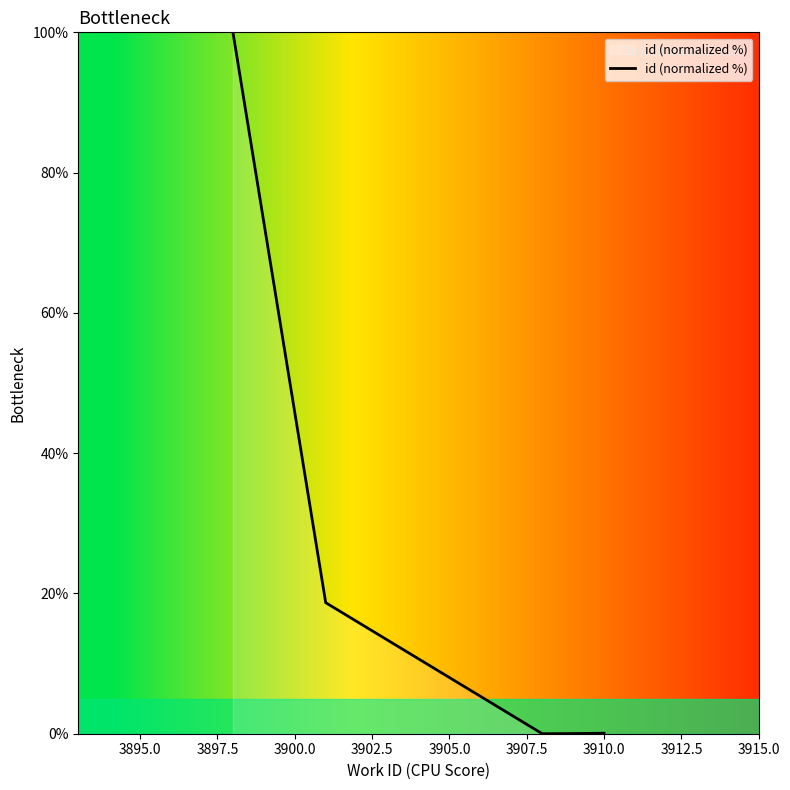

What is the maximum value shown in the chart?

100.0